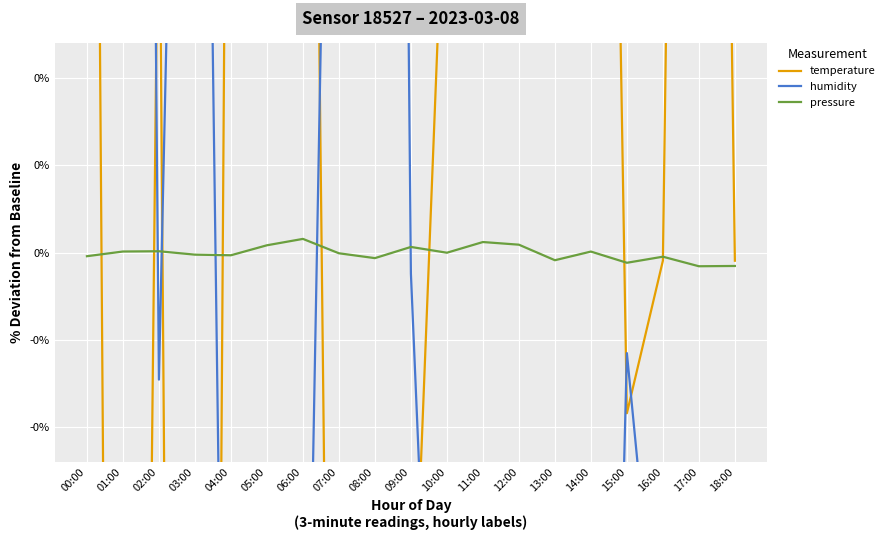

After their last crossing, which series has the higher values: pressure or humidity?

pressure